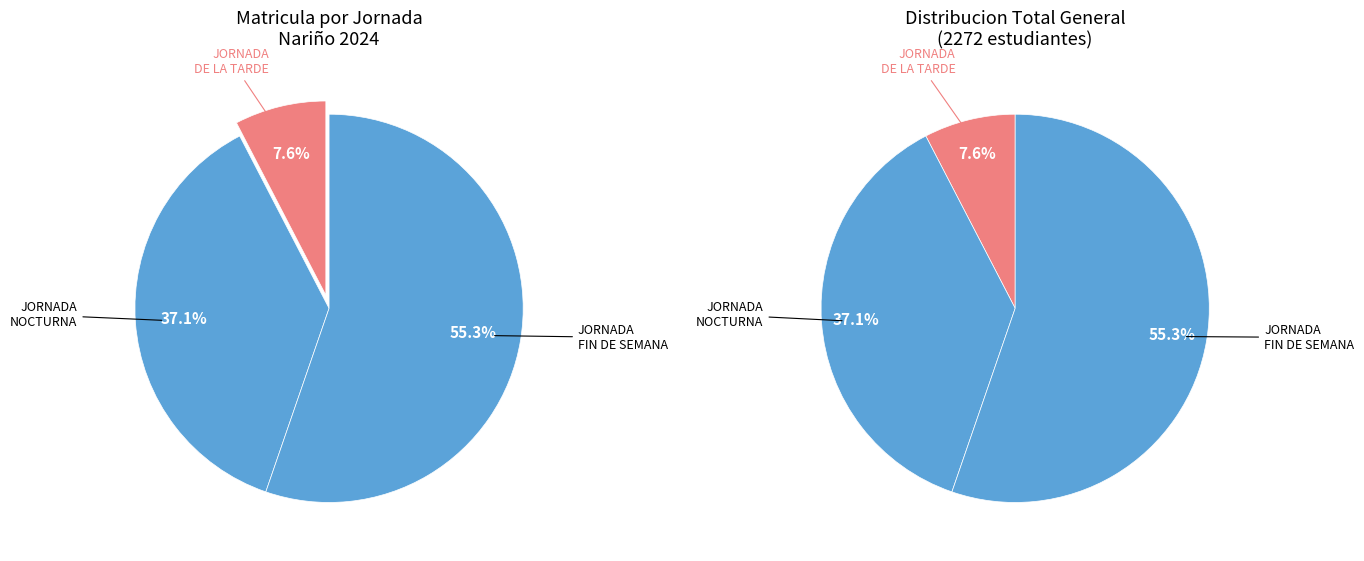

What percentage is NOT represented by JORNADA DE LA TARDE?

92.4%